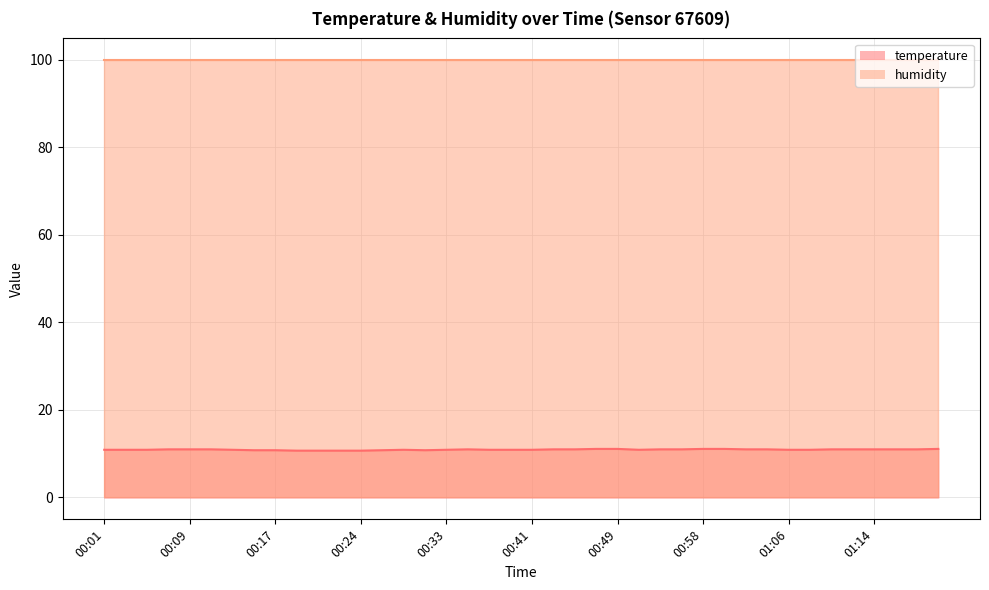

What position from the right is 00:58?

12